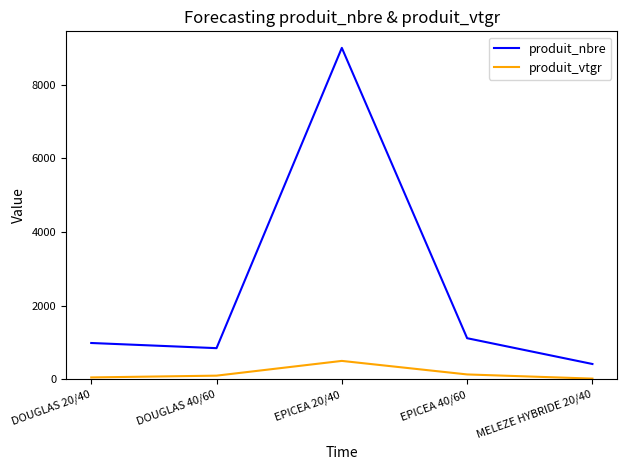

What is the sum of the produit_vtgr values at EPICEA 20/40 and DOUGLAS 20/40?

559.4